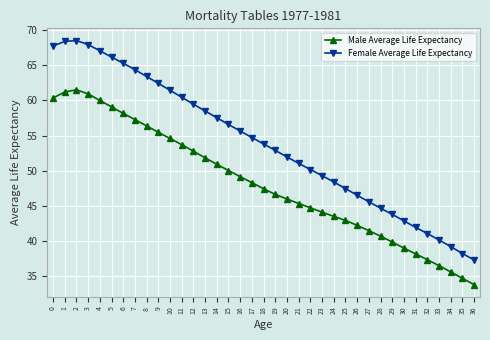

Which category has the lowest value in the Female Average Life Expectancy series?

36